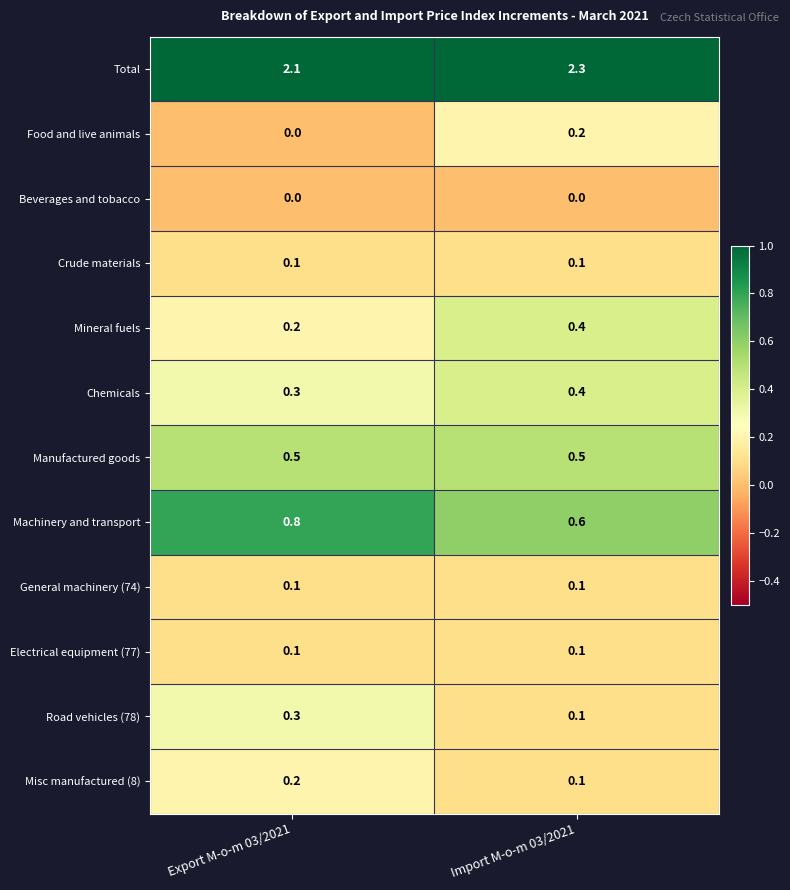

Which category has the highest value in the Mineral fuels series?

Import M-o-m 03/2021